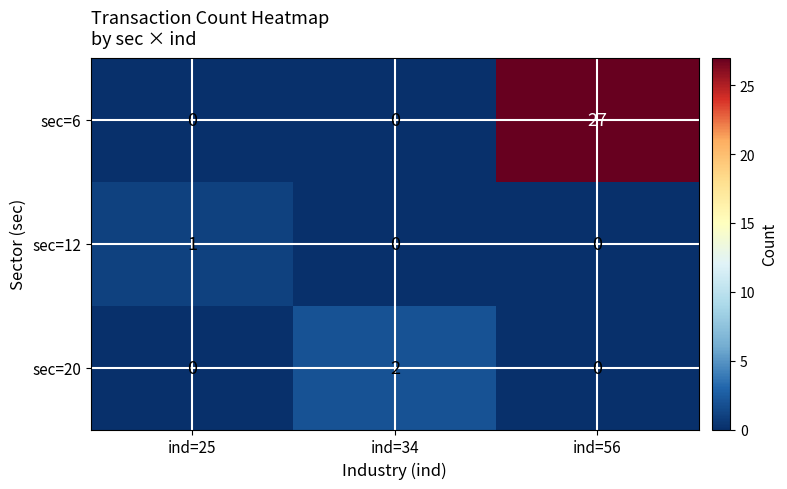

Reading left to right, what are all the values shown in this chart?

sec=6: ind=25=0	ind=34=0	ind=56=27
sec=12: ind=25=1	ind=34=0	ind=56=0
sec=20: ind=25=0	ind=34=2	ind=56=0